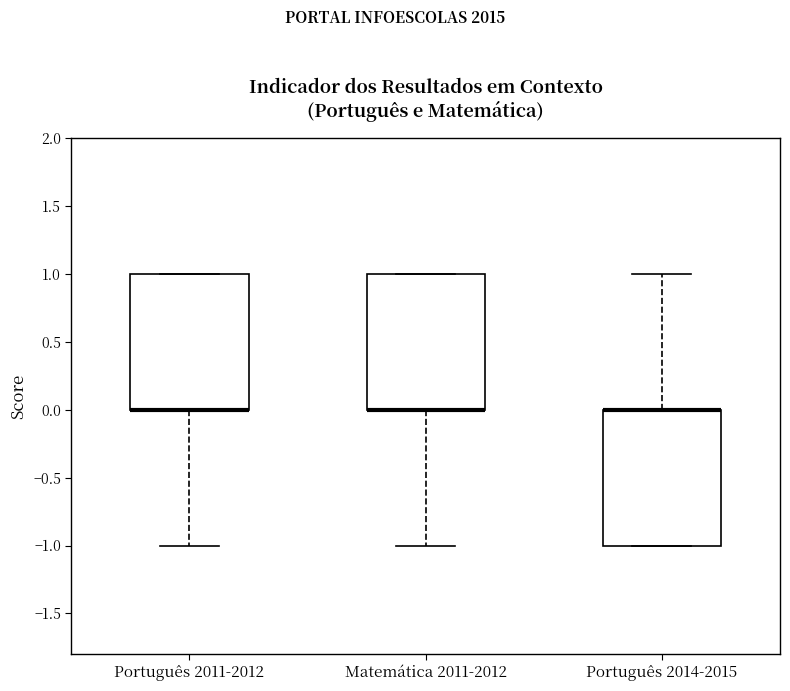

Where is the lower edge of the box for Português 2014-2015 on the y-axis? The values are not printed on the chart, so give them approximately, as read against the axis.

-1